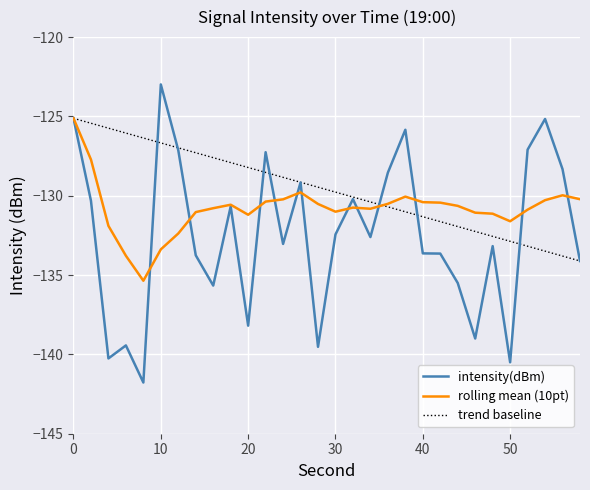

What is the sum of all rolling mean (10pt) values?

-3923.9